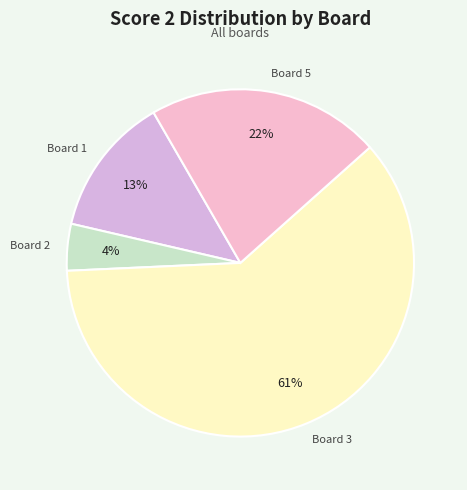

How many slices are in this pie chart?

4